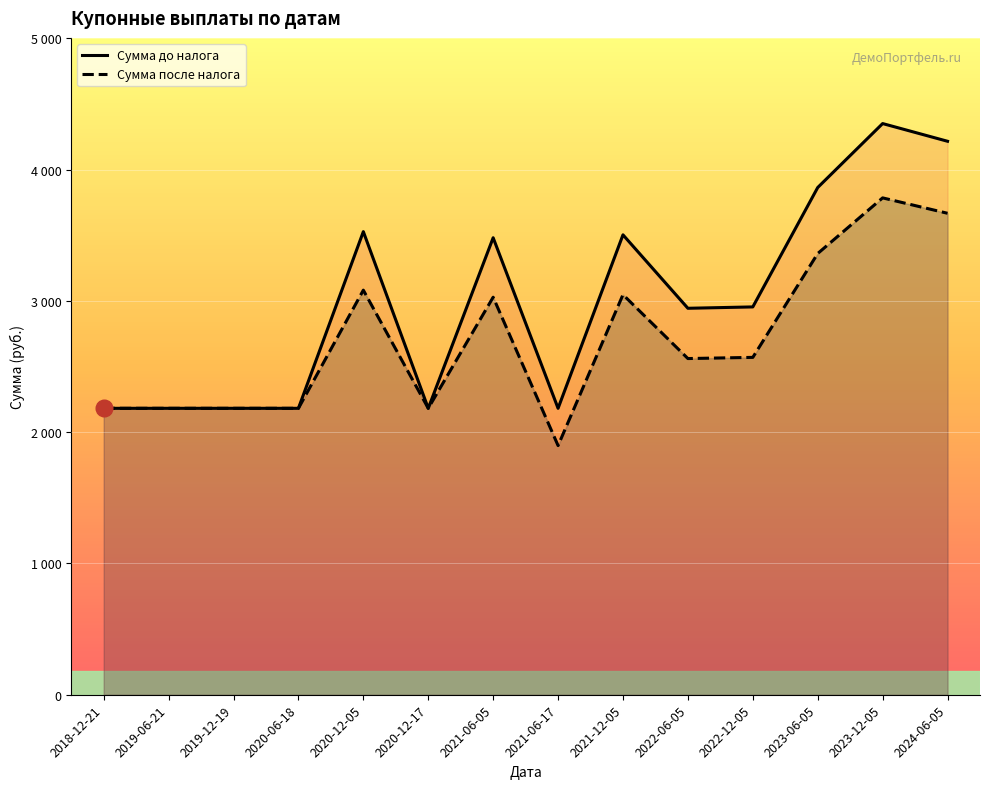

Read the Сумма до налога value at 2019-06-21.

2181.5